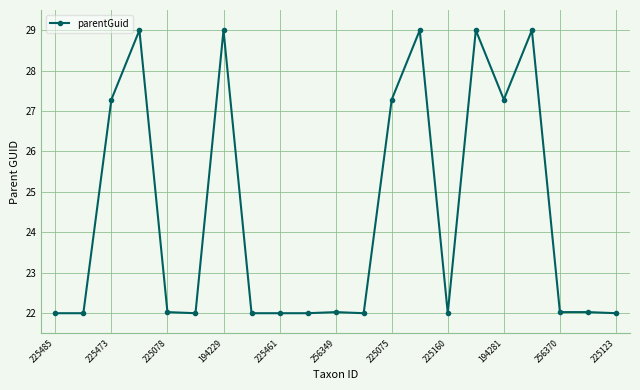

Is this an area chart (filled region under the line)?

No